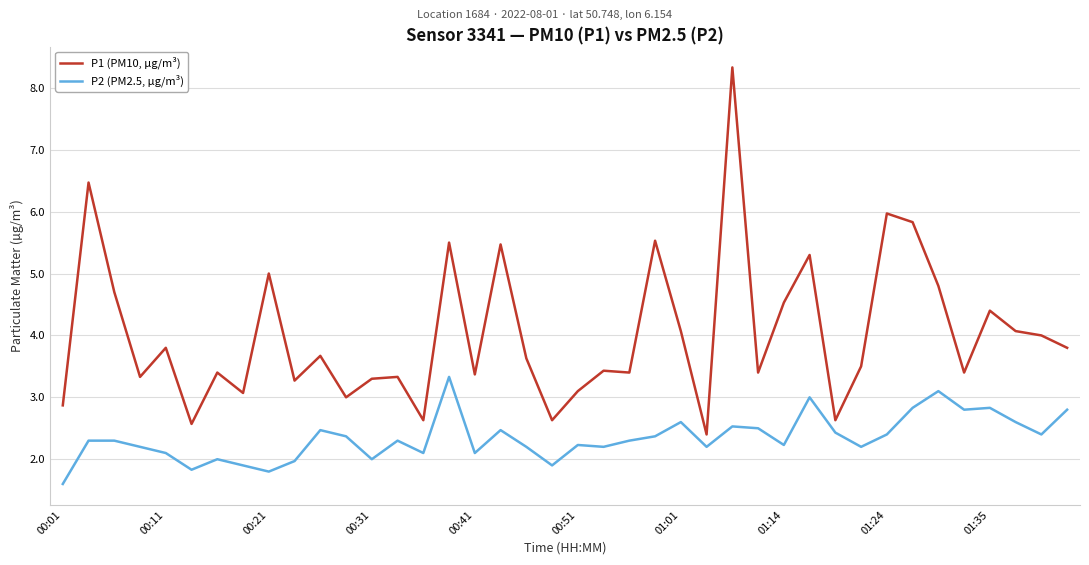

List the series in order of their peak value, lowest first.

P2 (PM2.5, µg/m³), P1 (PM10, µg/m³)